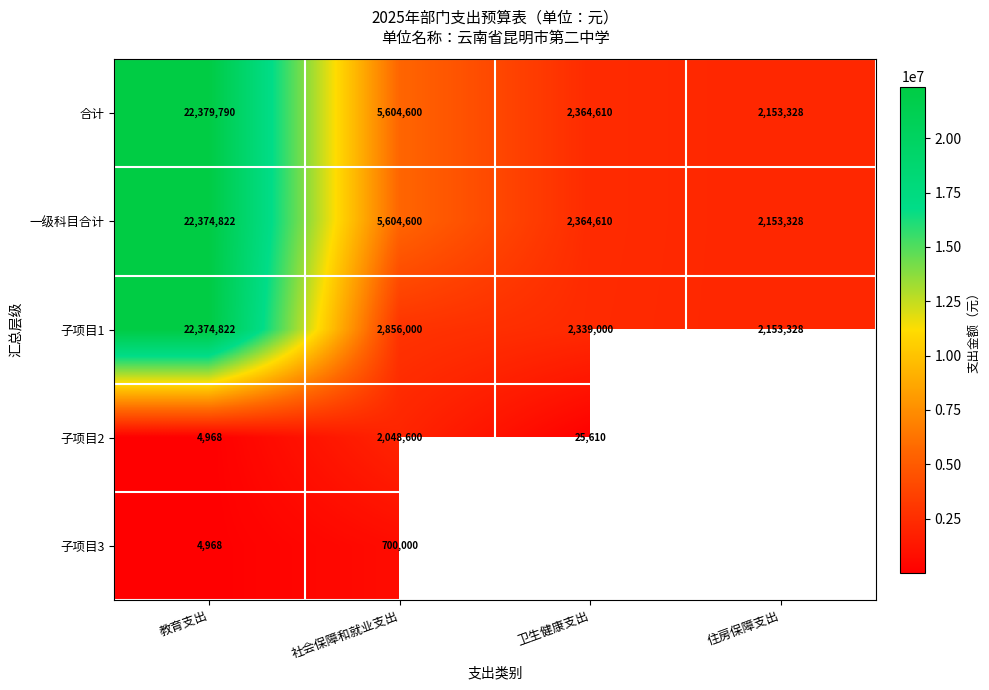

What is the spread (max minus min) of values at 卫生健康支出?

2339000.0